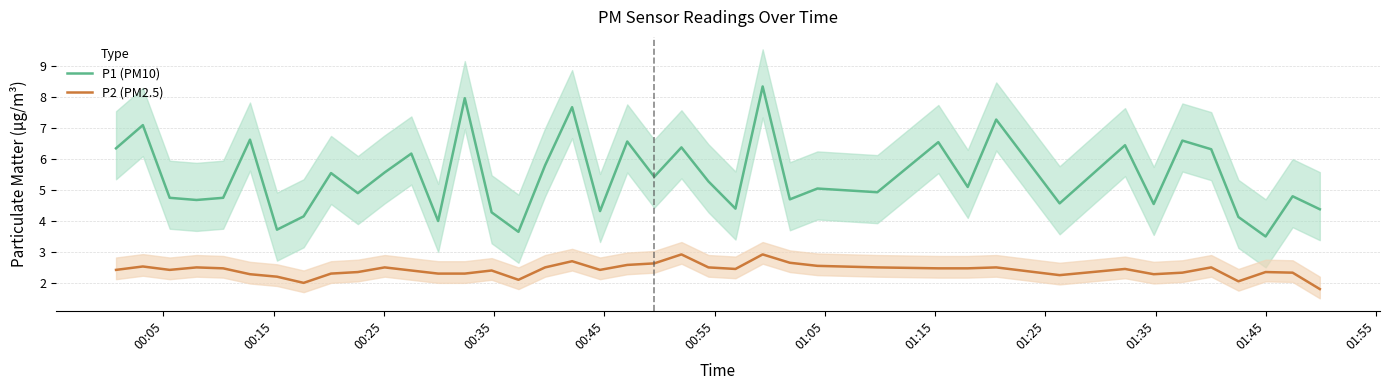

True or false: P1 (PM10) and P2 (PM2.5) intersect in this chart.

False